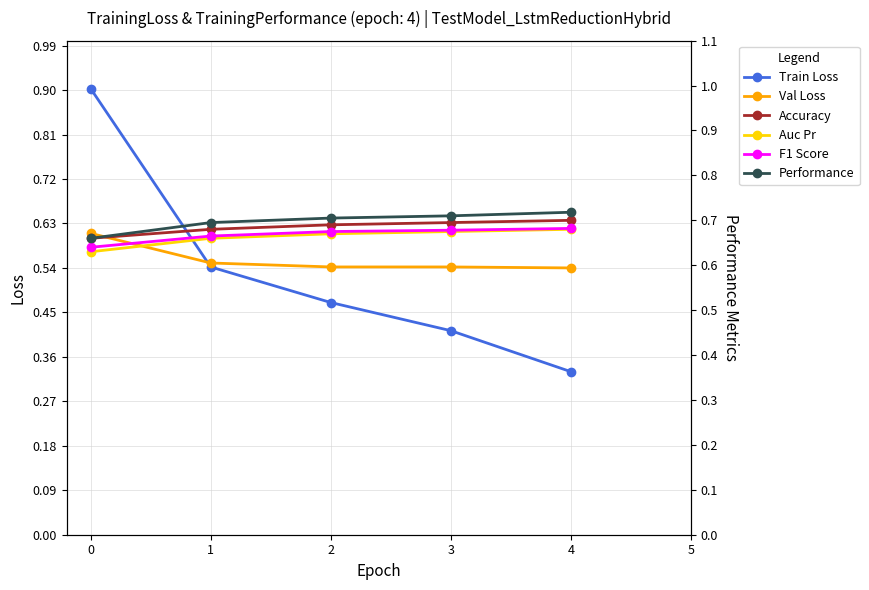

The Val Loss series shows 0.8 at 3. True or false?

False